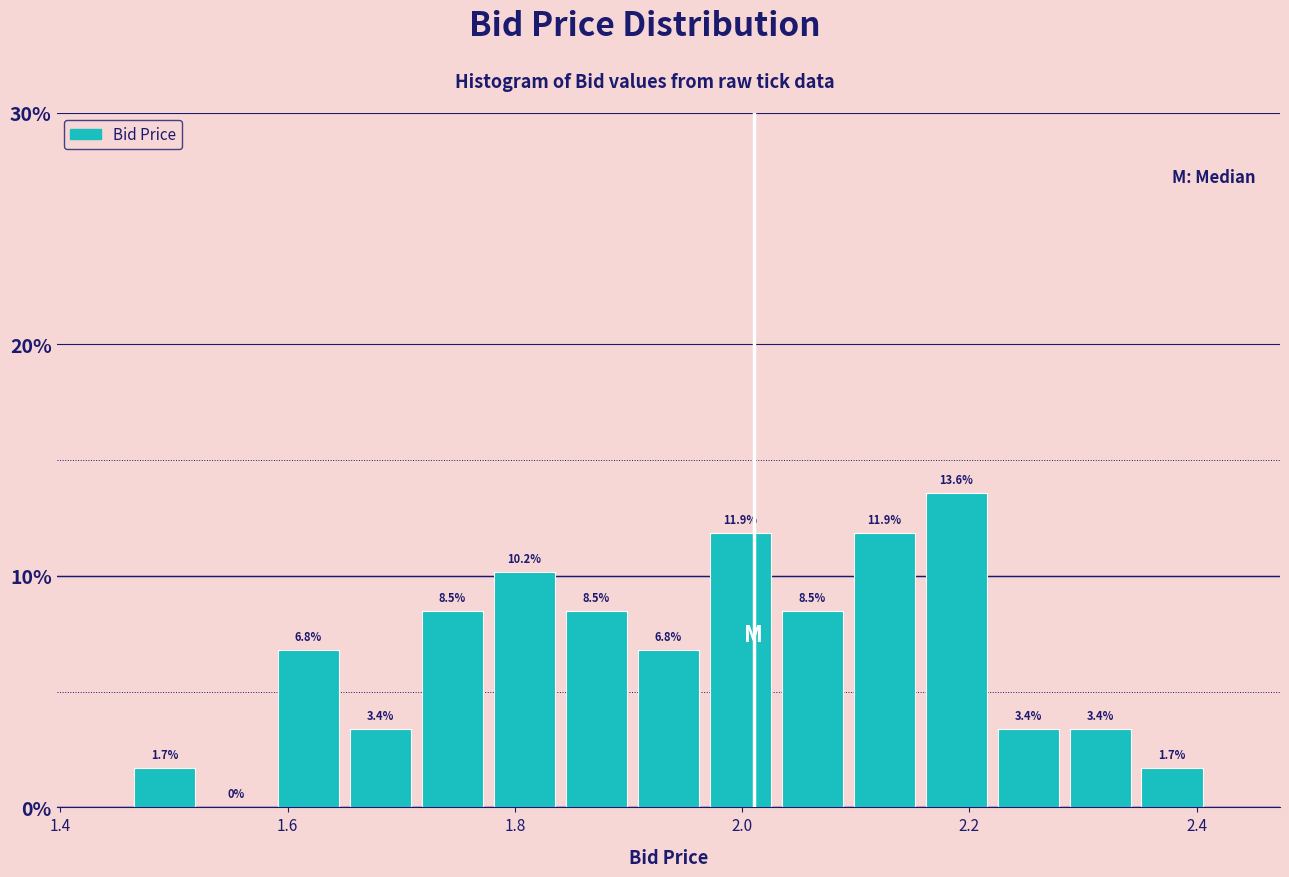

Around what value on the x-axis is the tallest bar? Give the approximate position of its centre, as read against the axis.

2.18